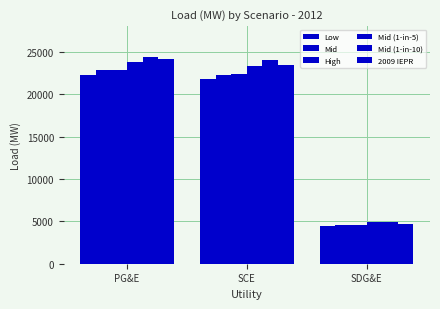

How many bars are there in total?

18